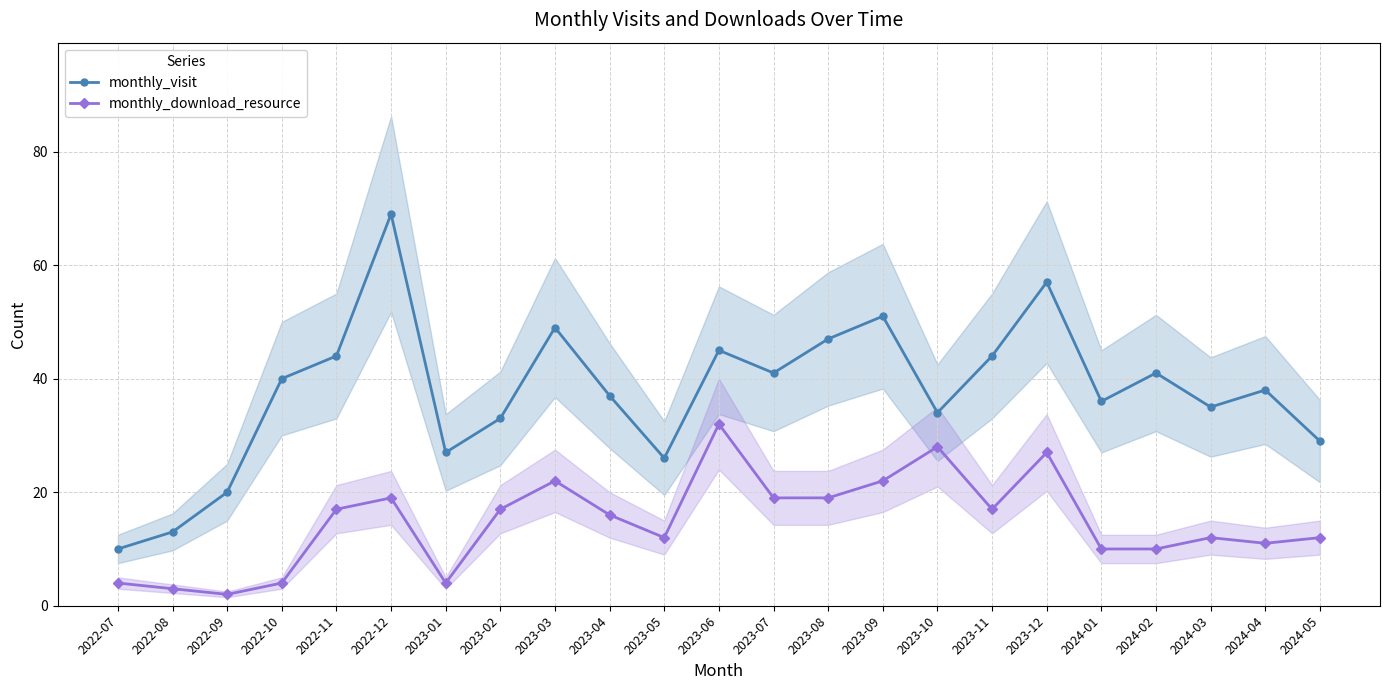

What is the smallest value displayed?

2